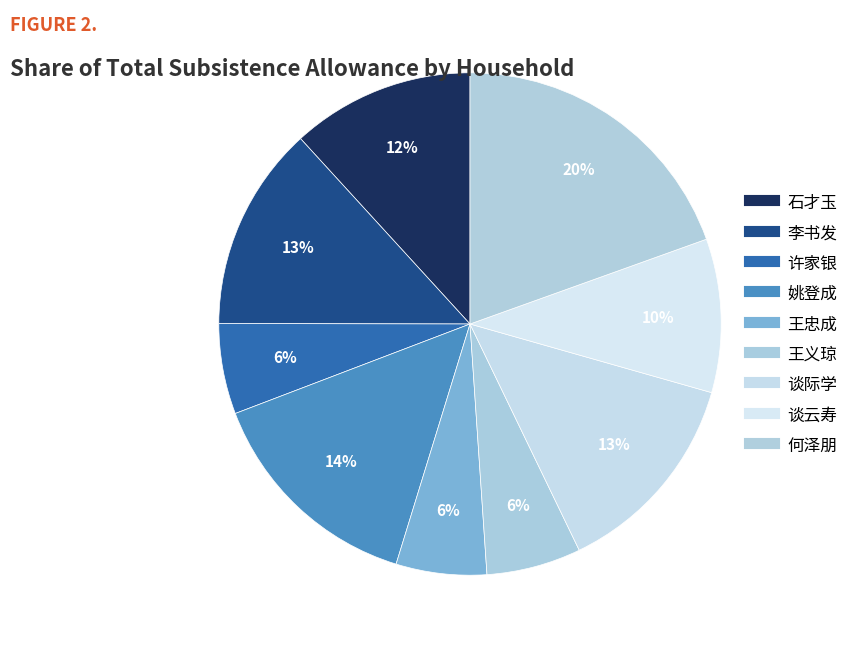

To the nearest percent, what portion does 王义琼 represent?

6%